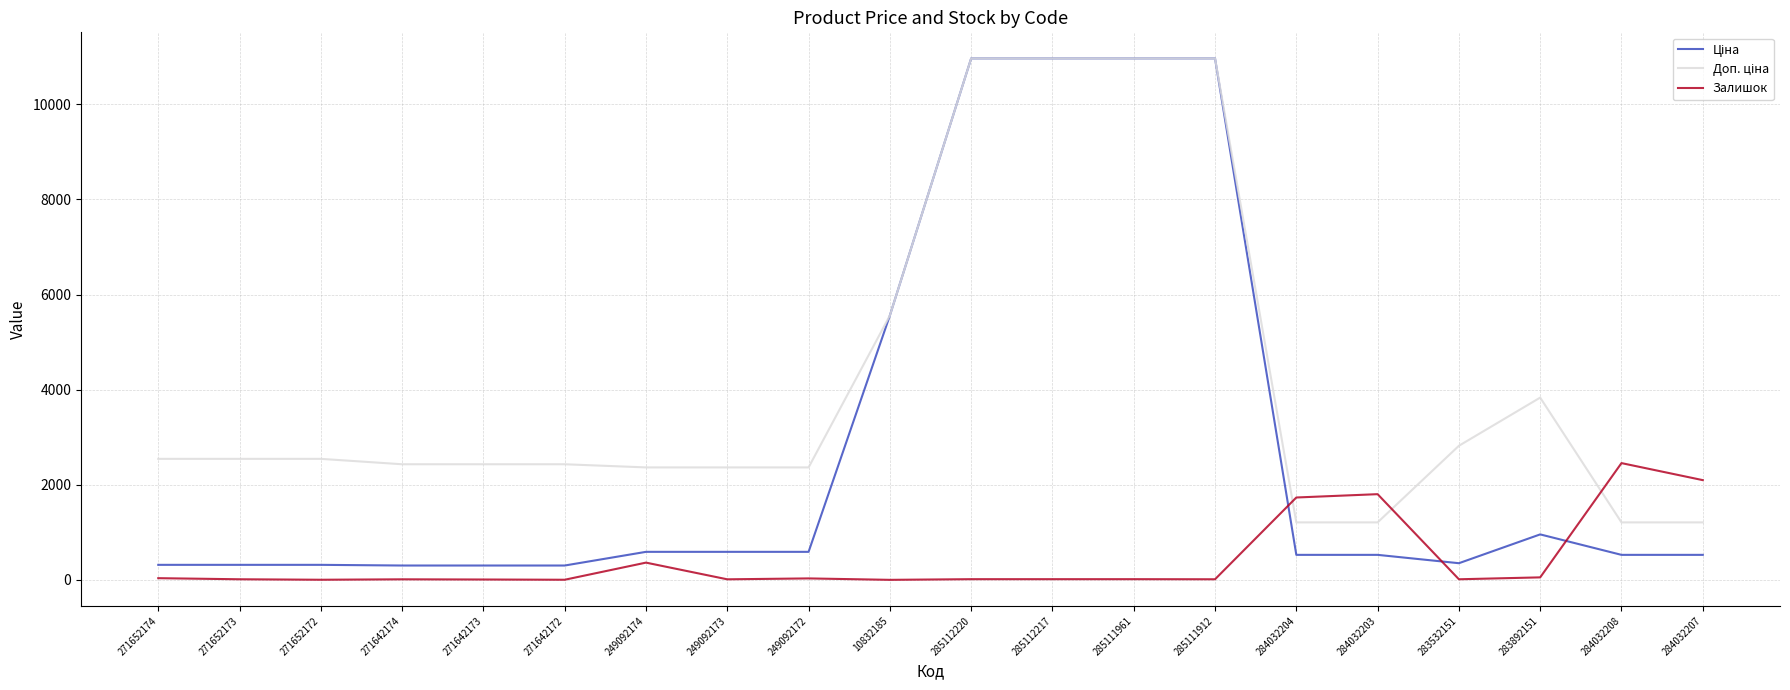

True or false: Залишок has a value of 2457.0 at 284032208.

True